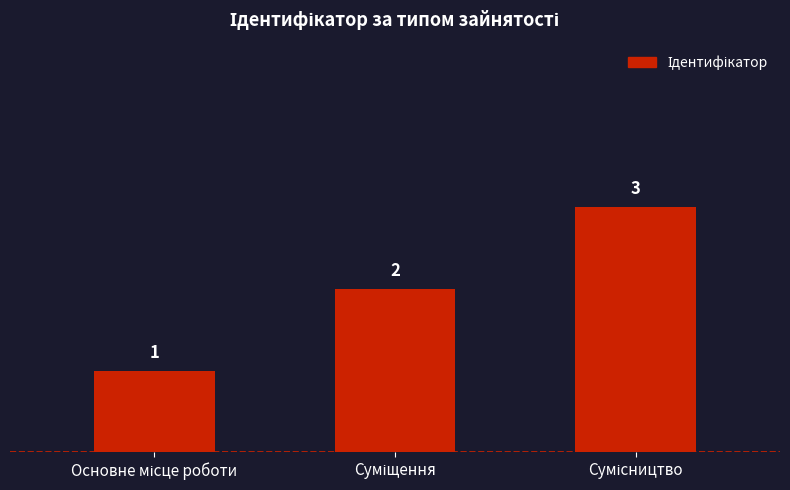

How many data points are less than 2?

1